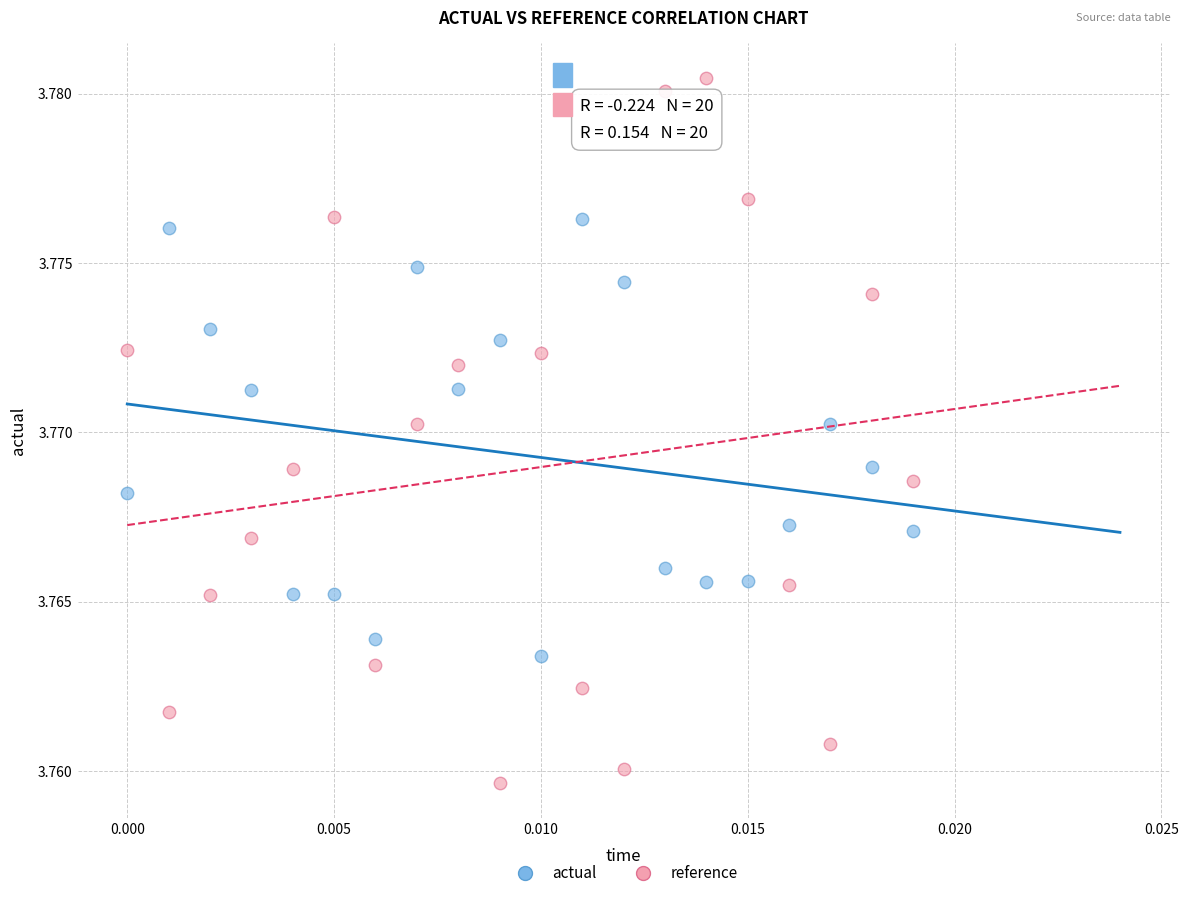

Which series reaches the maximum Y coordinate?

reference